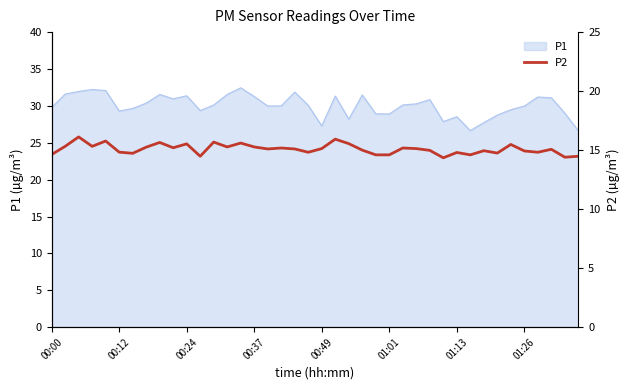

The value of P1 at 01:01 is 50.2. True or false?

False